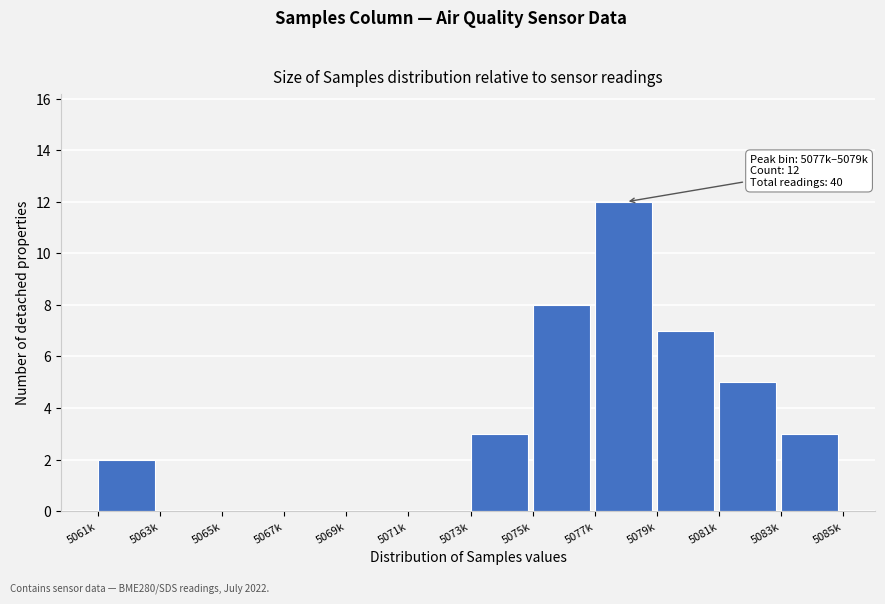

Reading left to right, what are all the values shown in this chart?

5061k=2	5063k=0	5065k=0	5067k=0	5069k=0	5071k=0	5073k=3	5075k=8	5077k=12	5079k=7	5081k=5	5083k=3